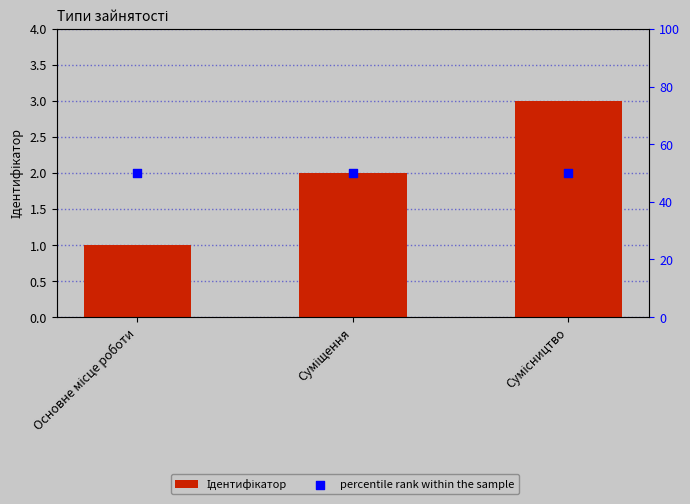

Which series has the largest Y range (max minus min)?

Ідентифікатор